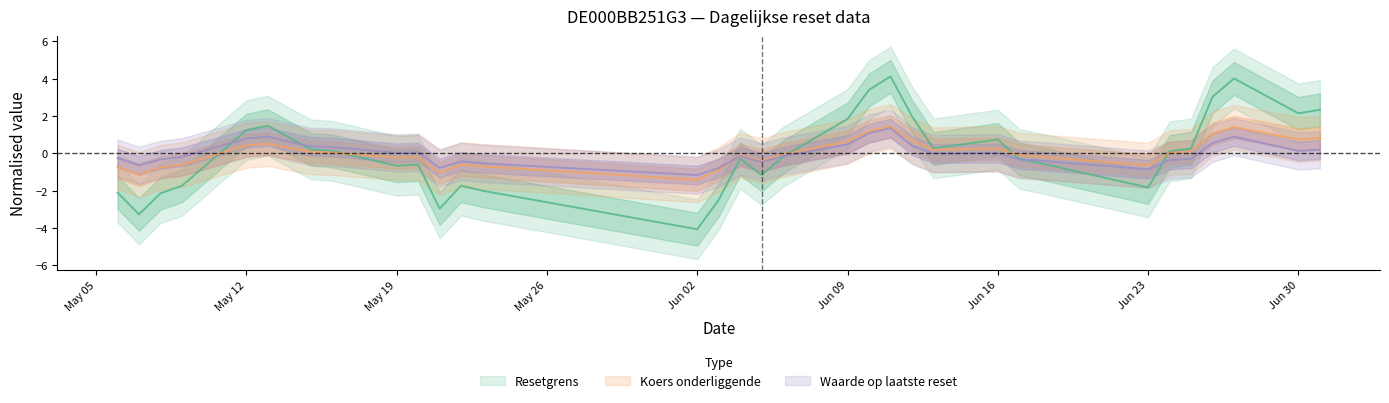

How many interior local valleys does the Waarde op laatste reset series have?

8